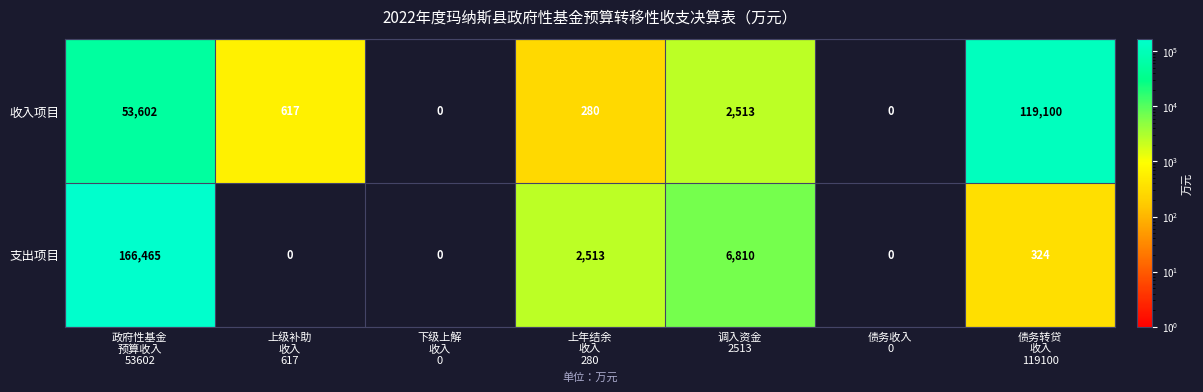

What is the maximum value shown in the chart?

166465